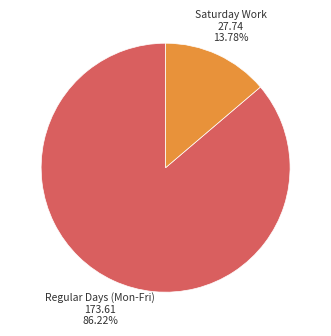

To the nearest percent, what is the average slice percentage?

50%